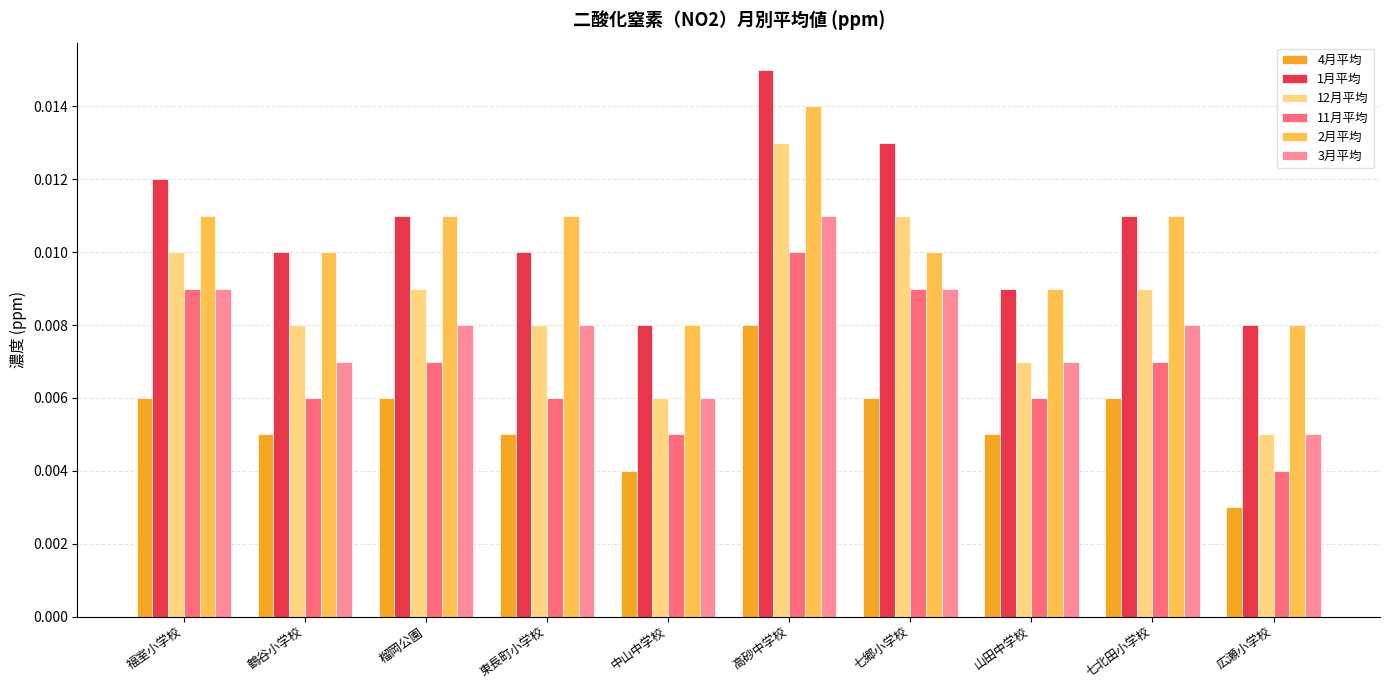

Rank the series by their maximum value, from highest to lowest.

1月平均, 2月平均, 12月平均, 3月平均, 11月平均, 4月平均